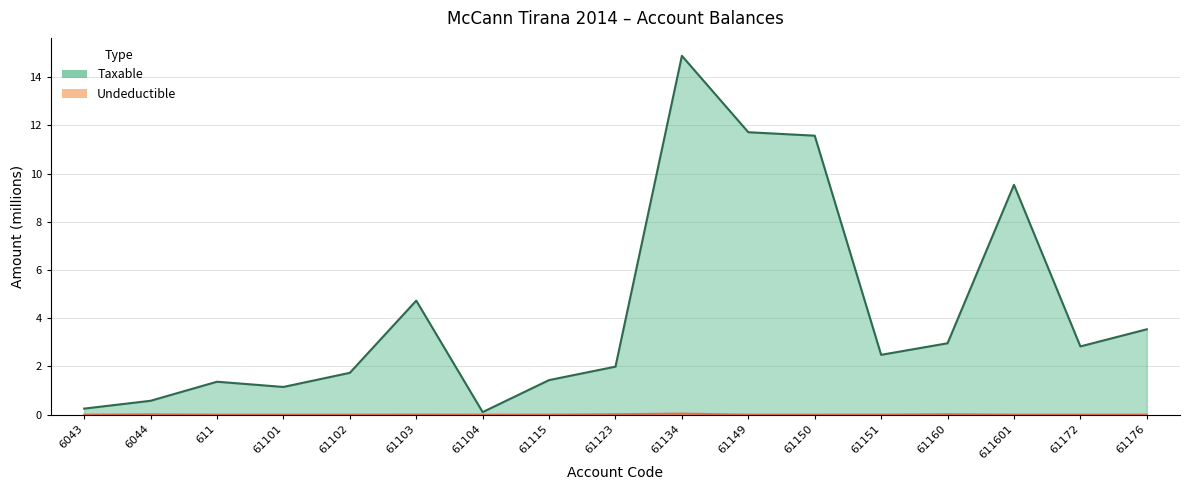

Is the value of Undeductible at 61102 greater than the value of Taxable at 61101?

No